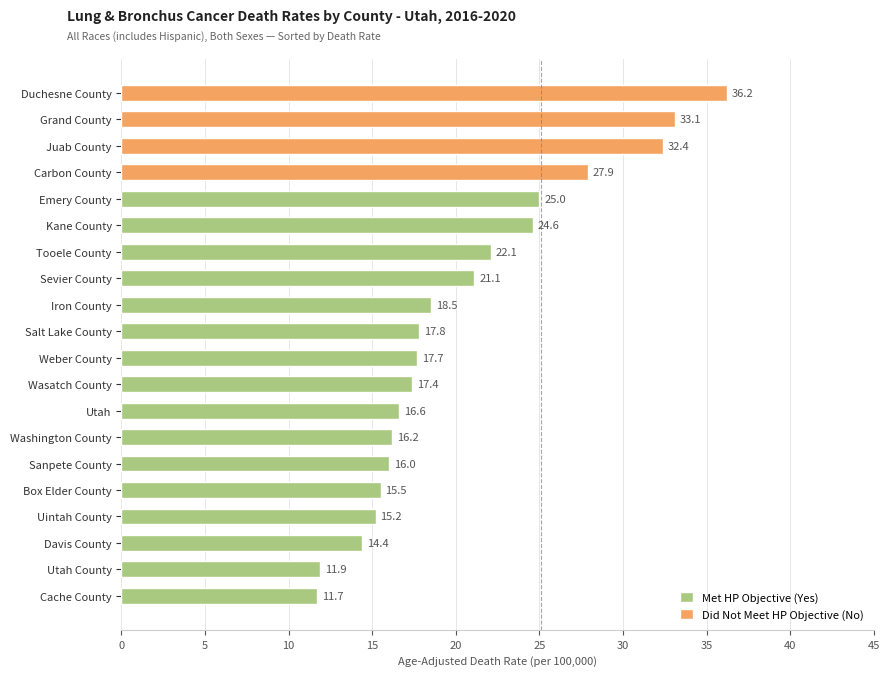

What is the average value?

20.6